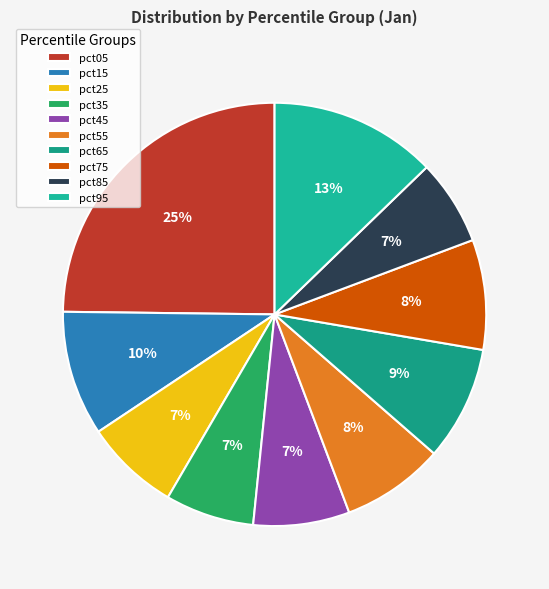

What percentage is the pct75 slice, to the nearest percent?

8%